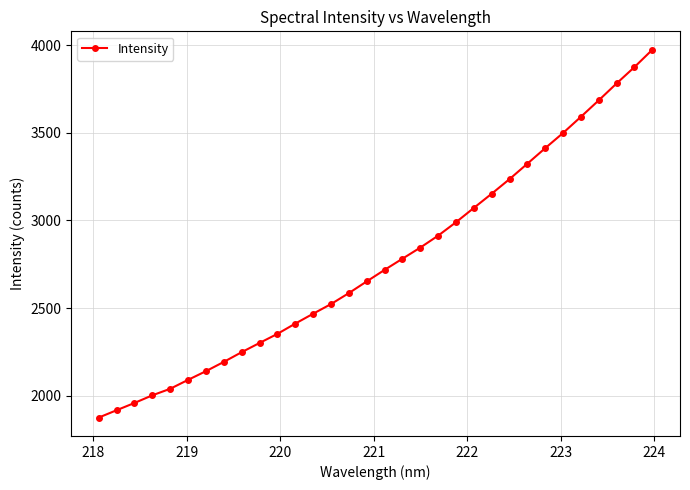

What is the value of the 22nd point from the left?

3071.3